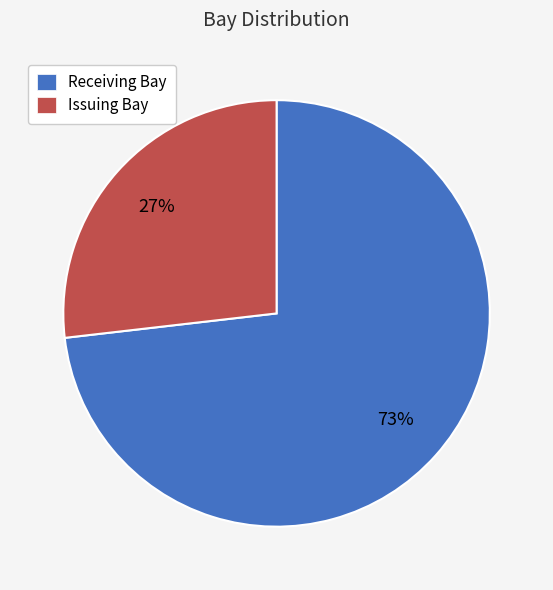

To the nearest percent, what is the difference between the Issuing Bay and Receiving Bay slice percentages?

46%